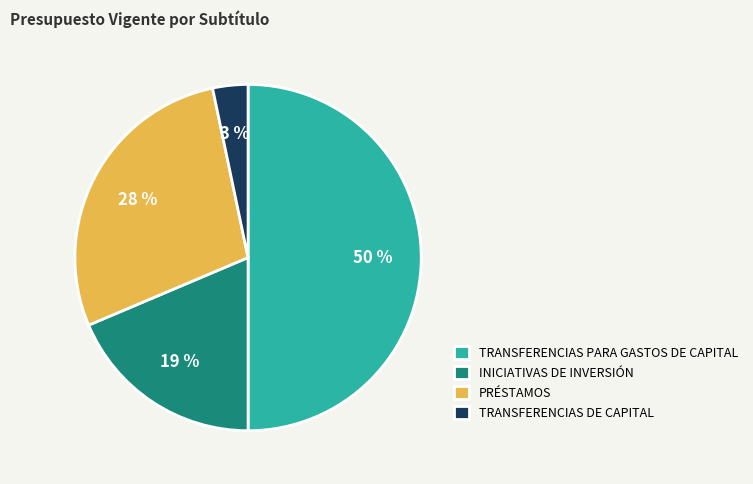

Count the number of slices in the pie.

4